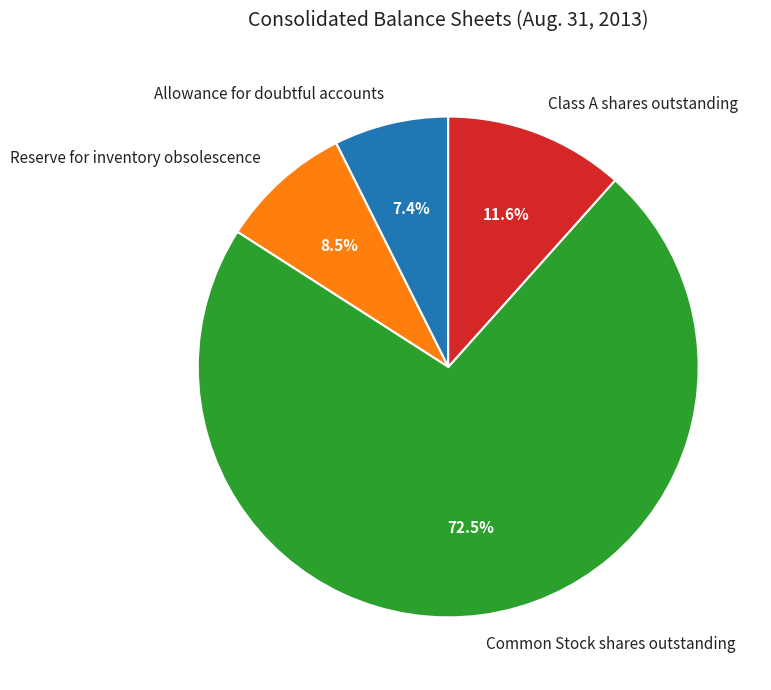

Which slice is the smallest?

Allowance for doubtful accounts